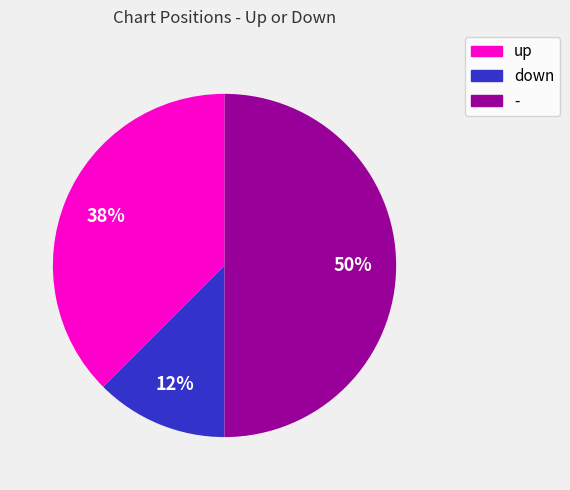

Is down the majority of the pie?

No